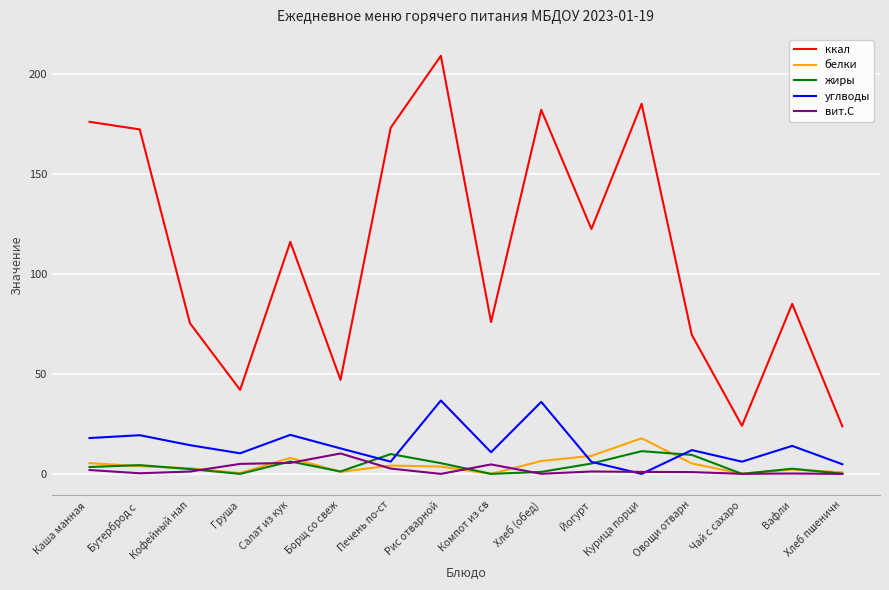

Which series has the largest range (max minus min)?

ккал